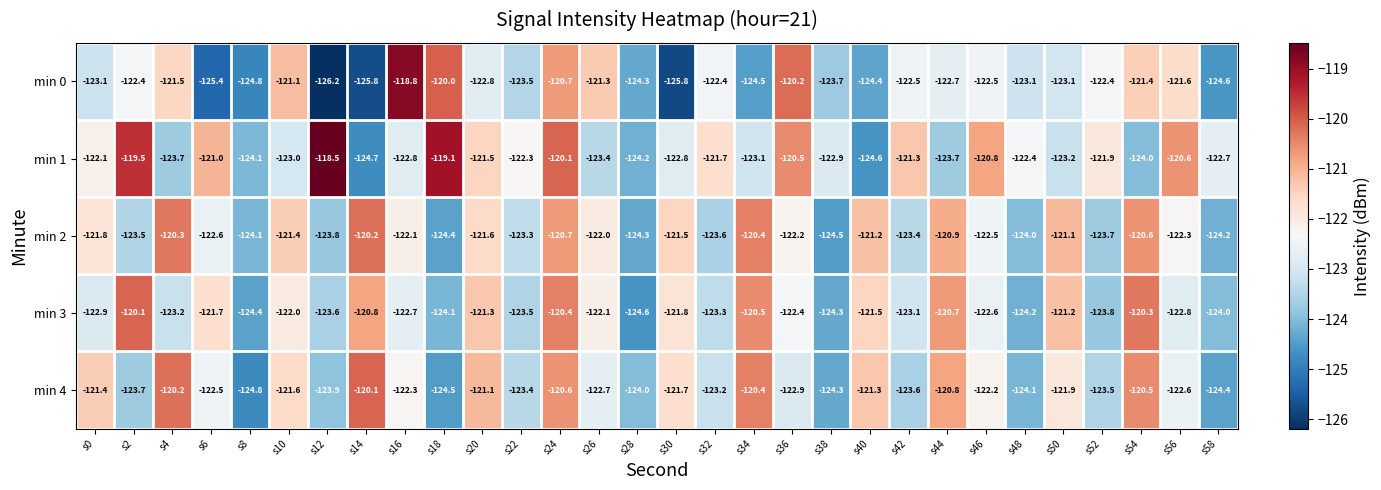

Is it true that min 4 equals -72.8 at s18?

False